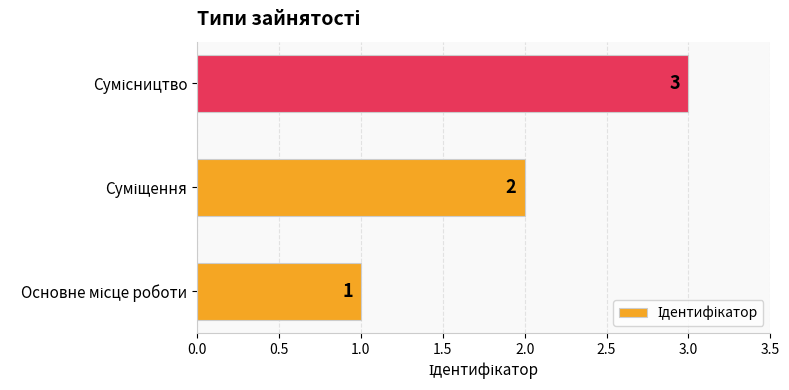

What is the greatest value displayed?

3